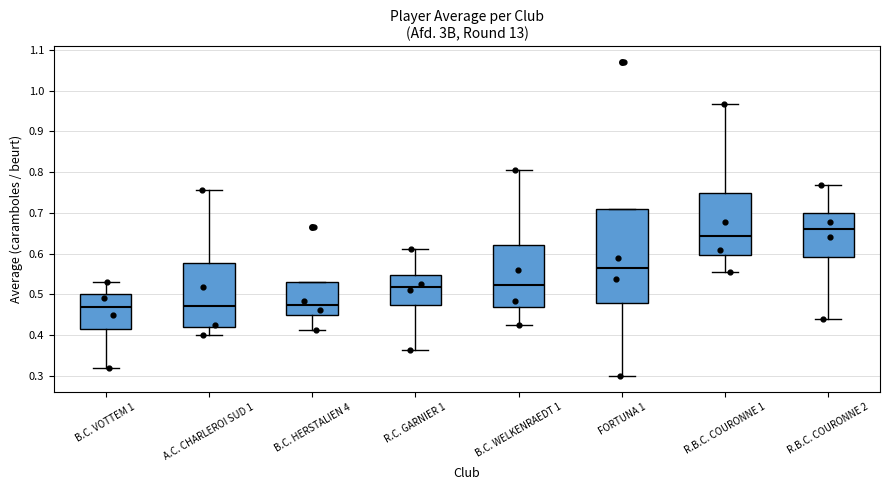

Where is the upper edge of the box for R.B.C. COURONNE 2 on the y-axis? The values are not printed on the chart, so give them approximately, as read against the axis.

0.70